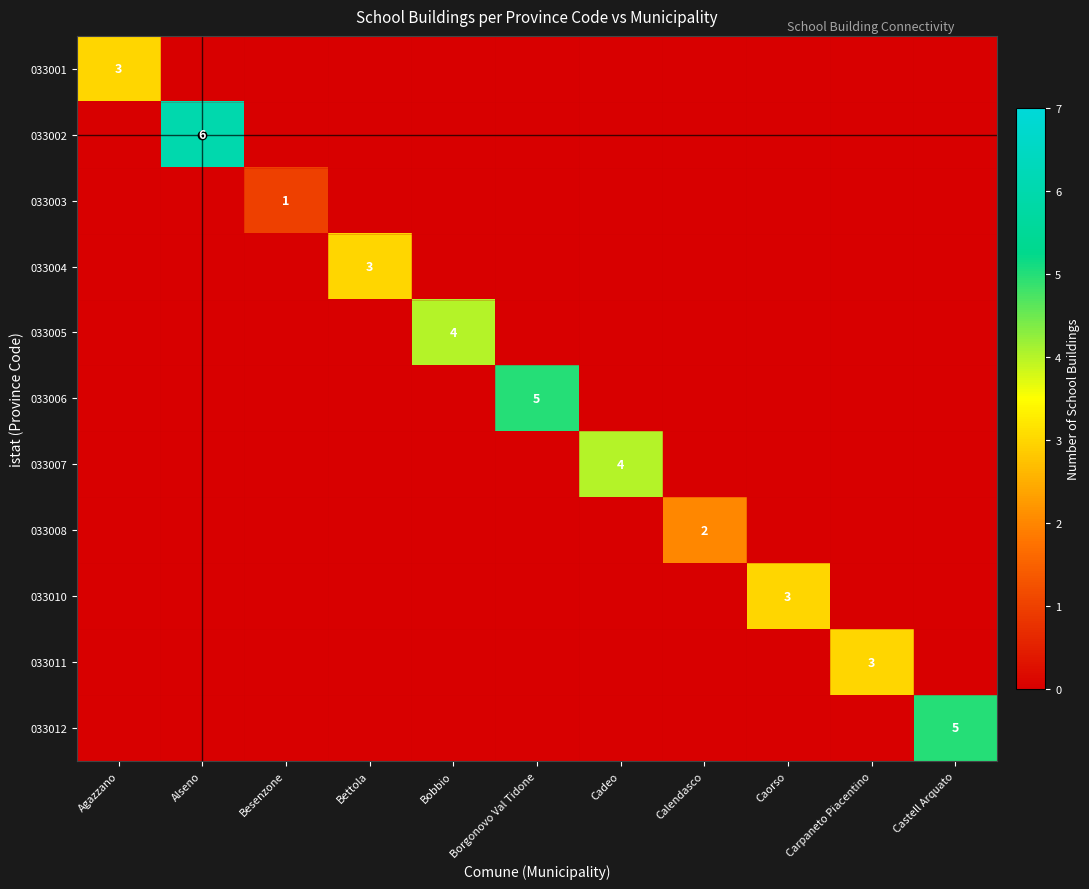

Is the value of 033007 at Calendasco greater than the value of 033006 at Agazzano?

No